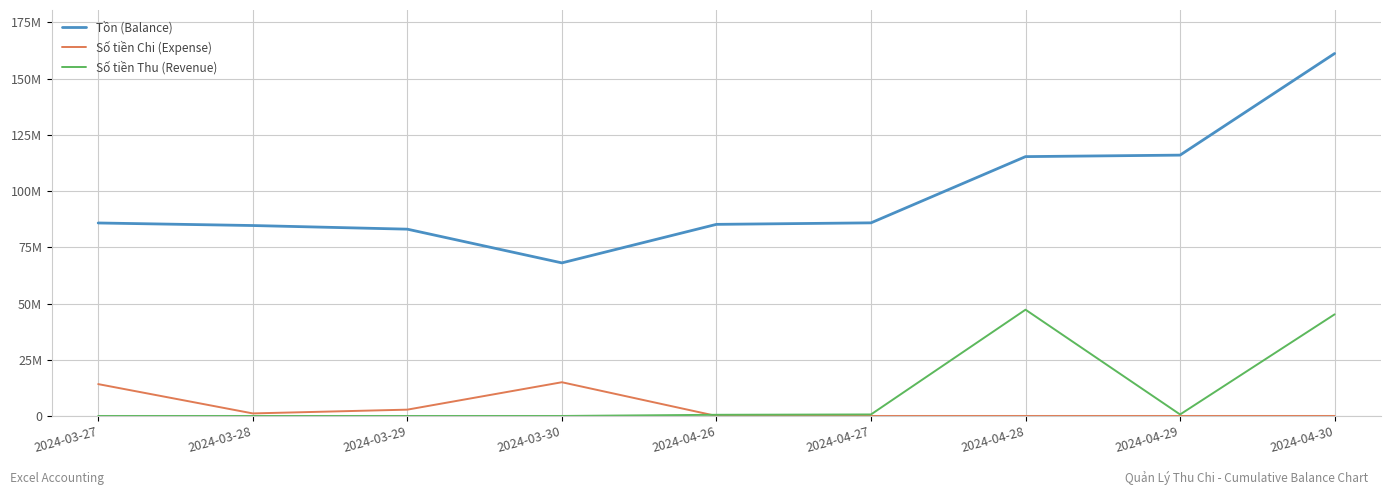

Between 2024-03-29 and 2024-04-27, which series saw the biggest shift?

Tồn (Balance)